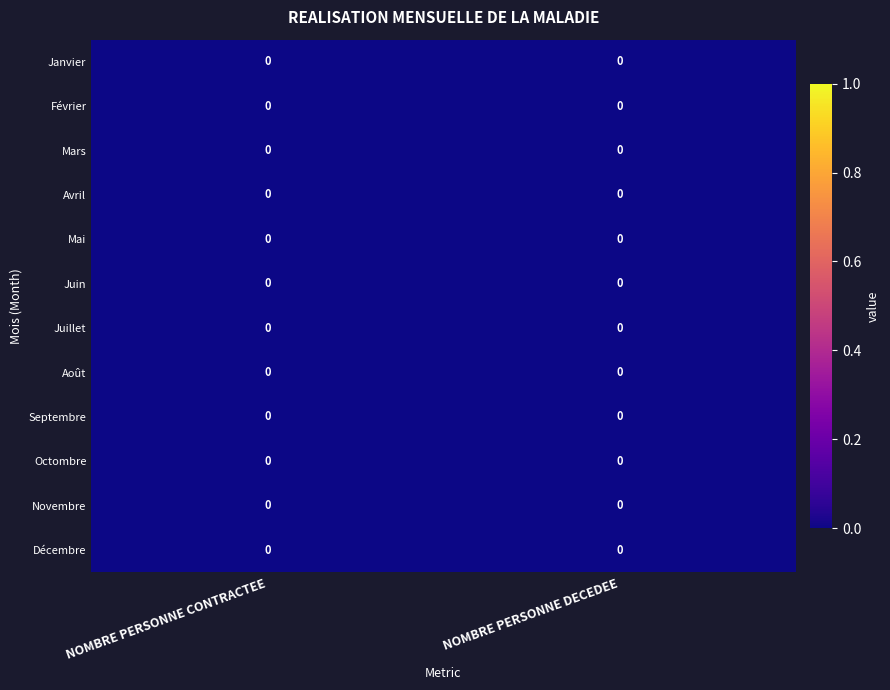

How many data points does each series have?

2